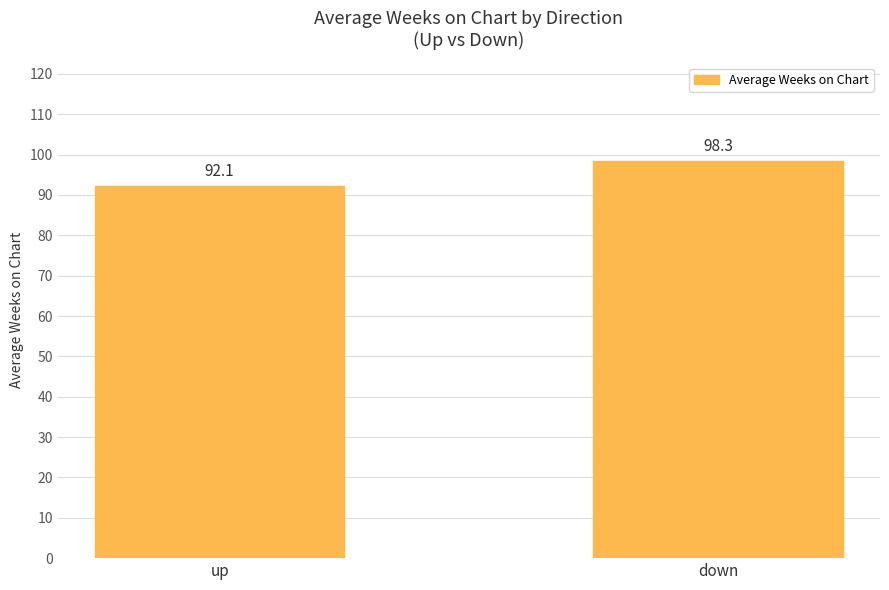

What is the difference between the maximum and minimum values?

6.2